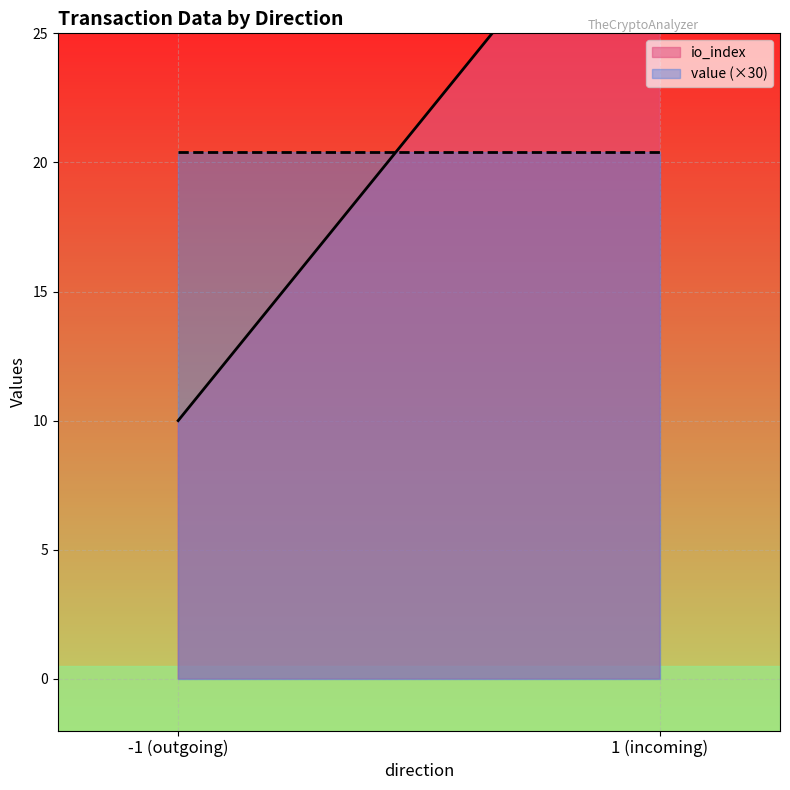

Which category has the highest value in the io_index series?

1